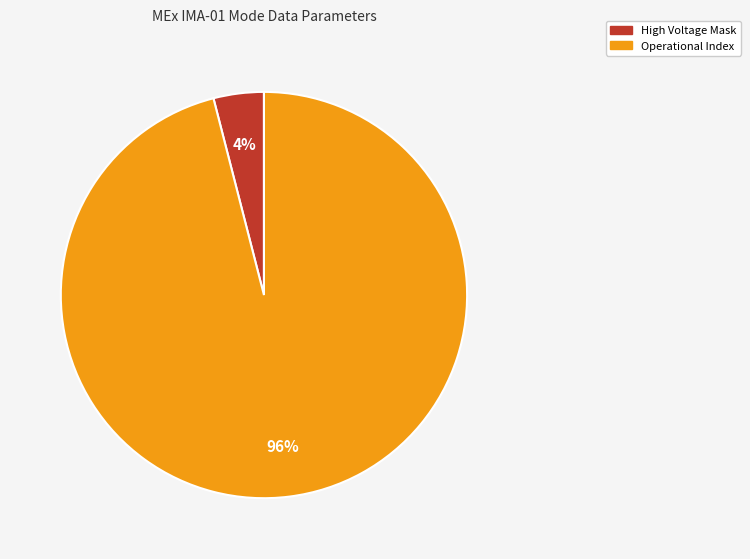

To the nearest percent, what is the difference between the largest and smallest slice percentages?

92%